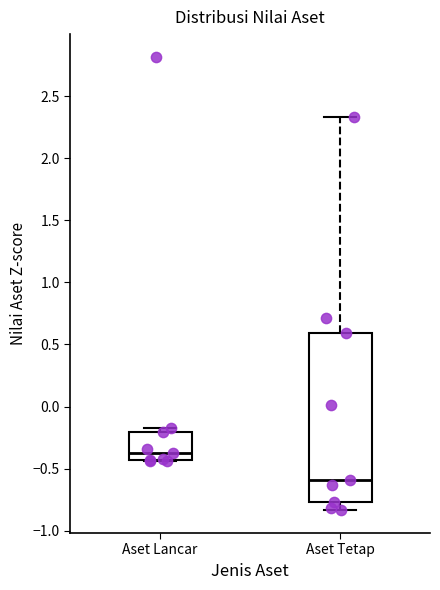

Which box's median line is the lowest?

Aset Tetap